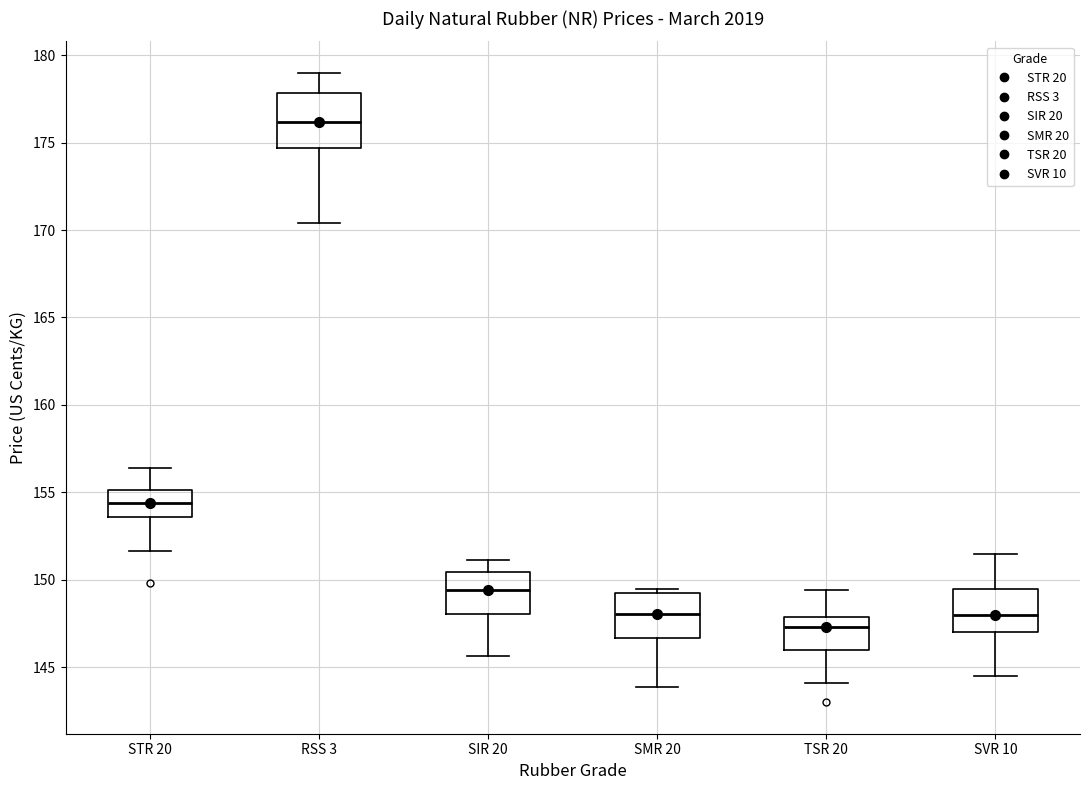

Where does the lower whisker of the box for SVR 10 end on the y-axis? The values are not printed on the chart, so give them approximately, as read against the axis.

144.5